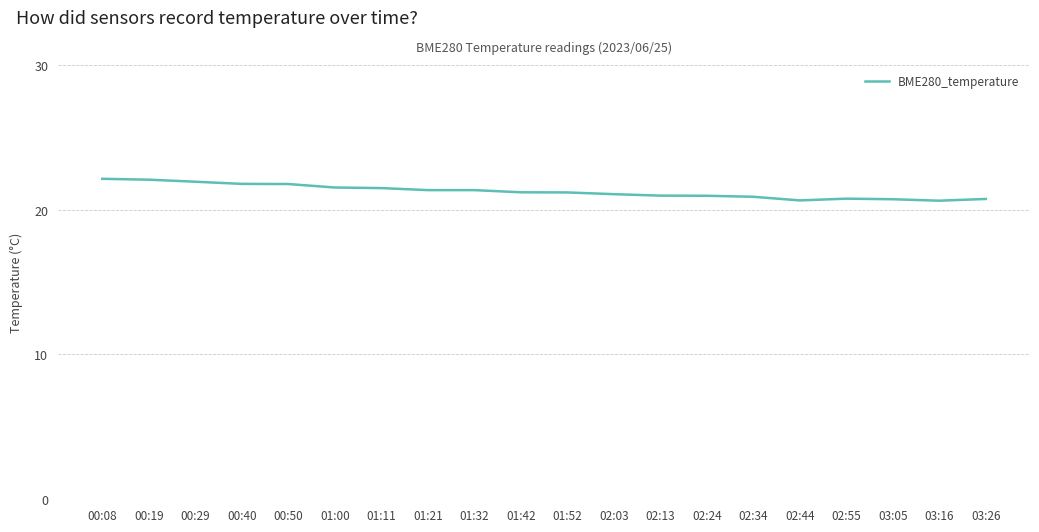

What is the maximum value shown in the chart?

22.1